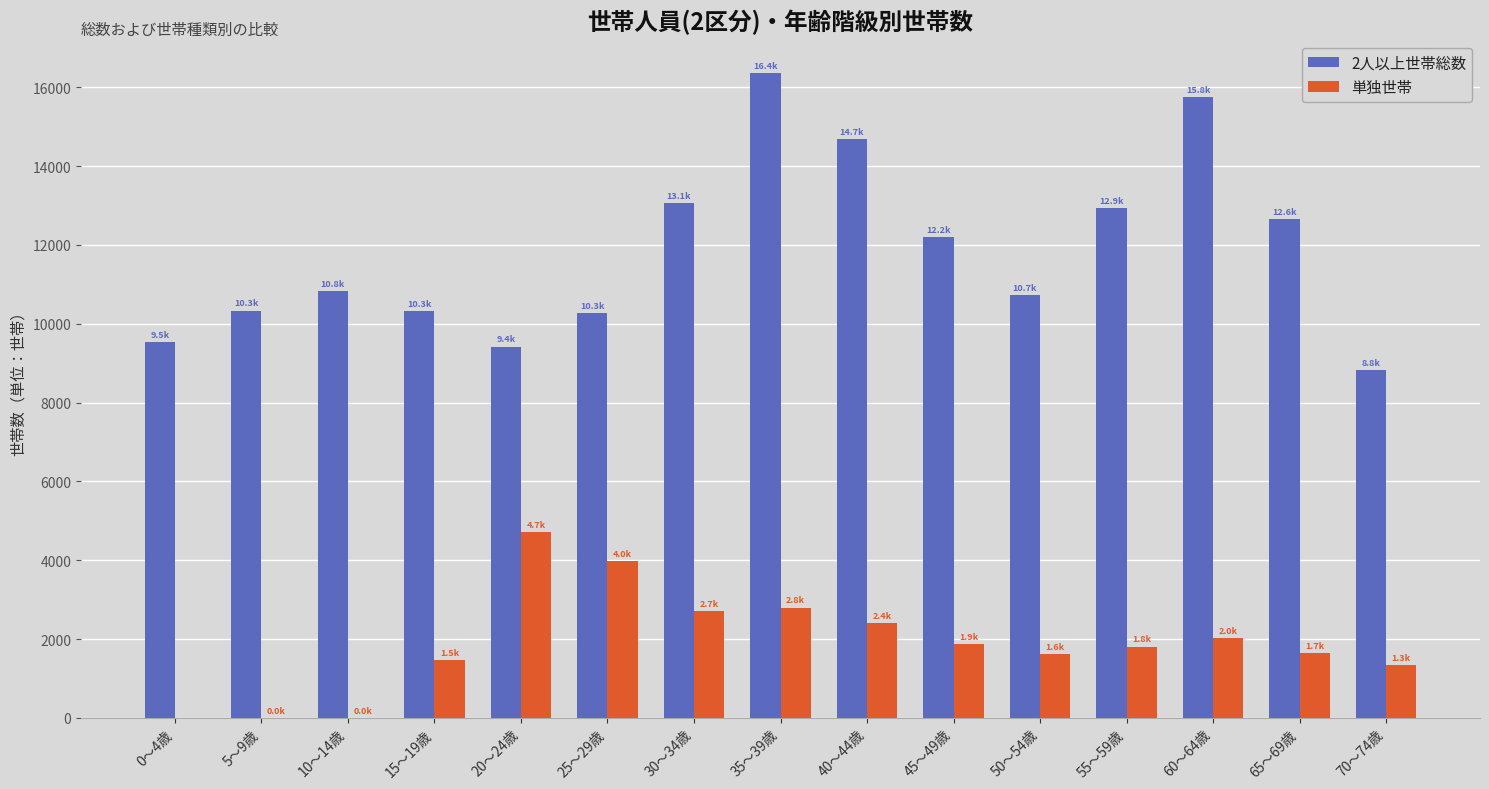

How many groups of bars are there?

15